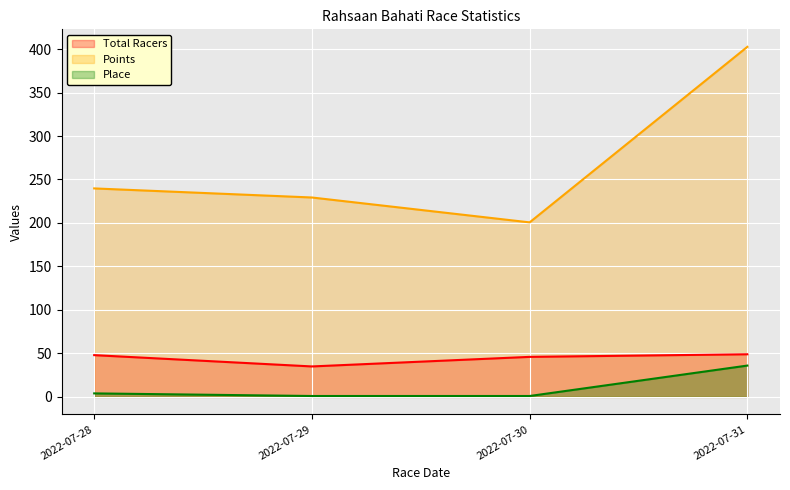

How many distinct data groups are displayed?

3